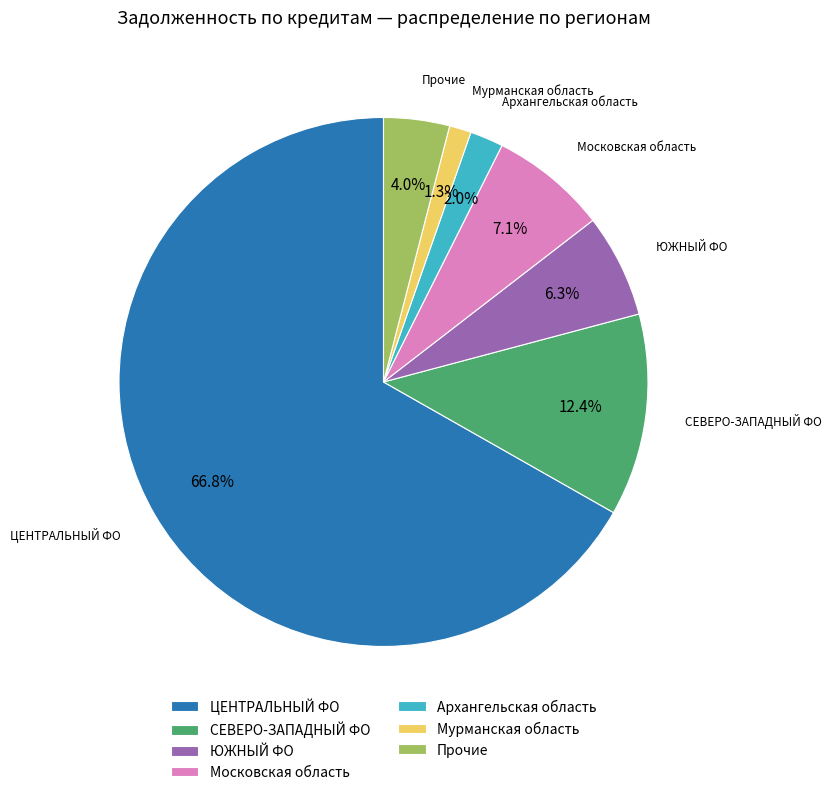

Count the number of slices in the pie.

7